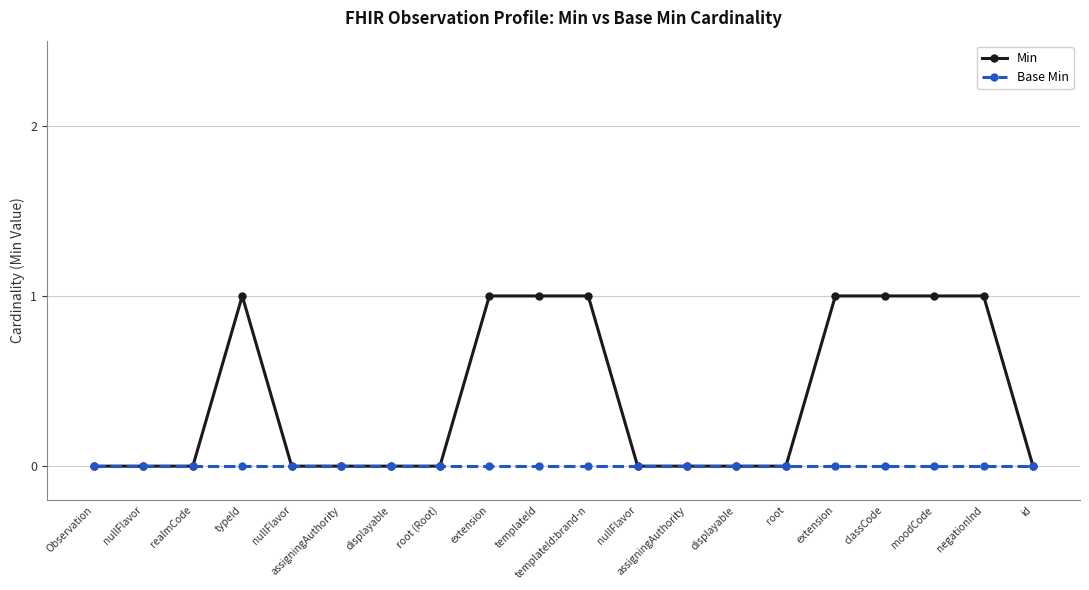

Is the value of Base Min at extension greater than the value of Min at assigningAuthority?

No